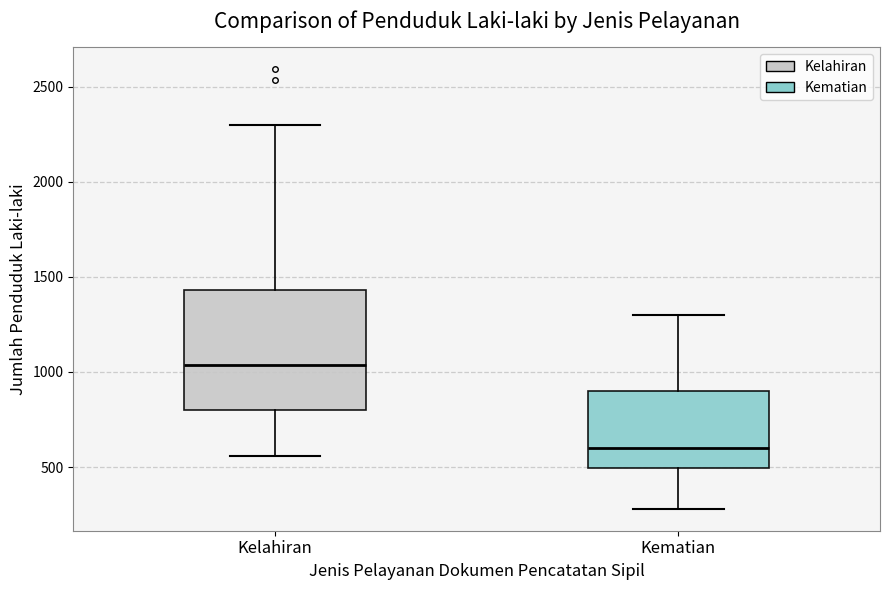

Reading left to right, transcribe this box plot: for each box, give where its median line is, the range the box spans, and where its two whiskers end, as read against the y-axis. The values are not printed on the chart, so give them approximately, as read against the axis.

Kelahiran: median 1050, box 800 to 1450, whiskers 550 to 2300
Kematian: median 600, box 500 to 900, whiskers 300 to 1300